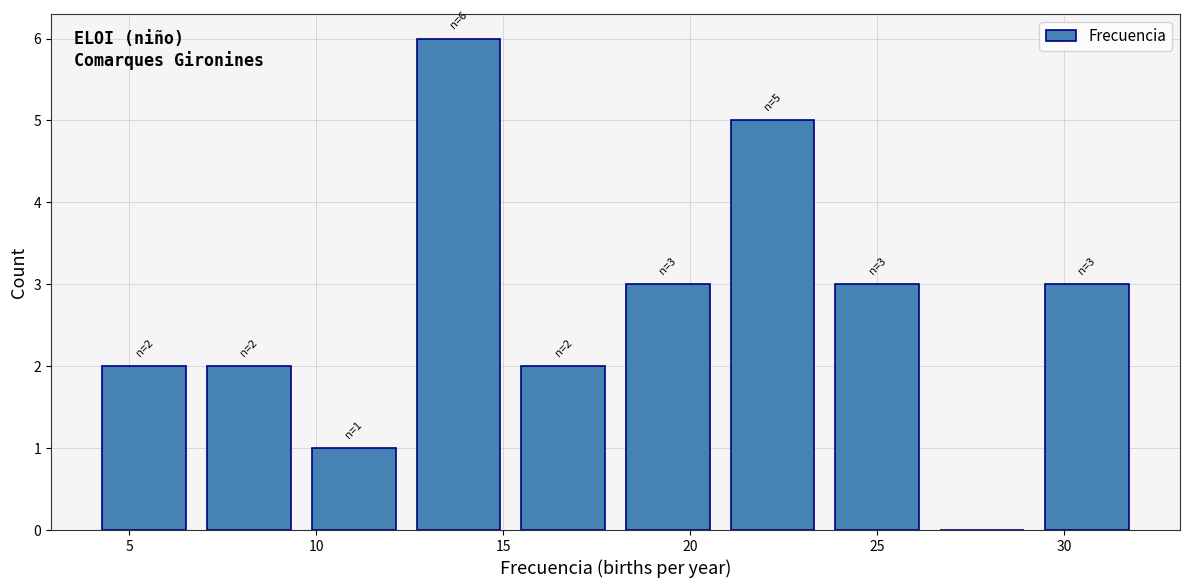

Which range on the x-axis has the tallest bar?

12.4 to 15.2